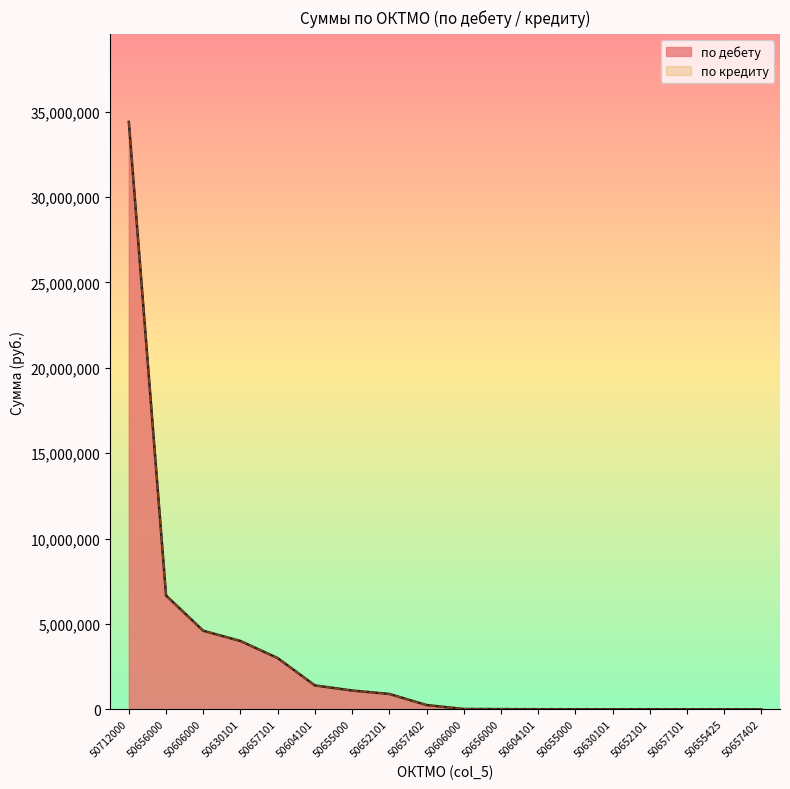

At which category does по кредиту reach its first local peak?

50712000